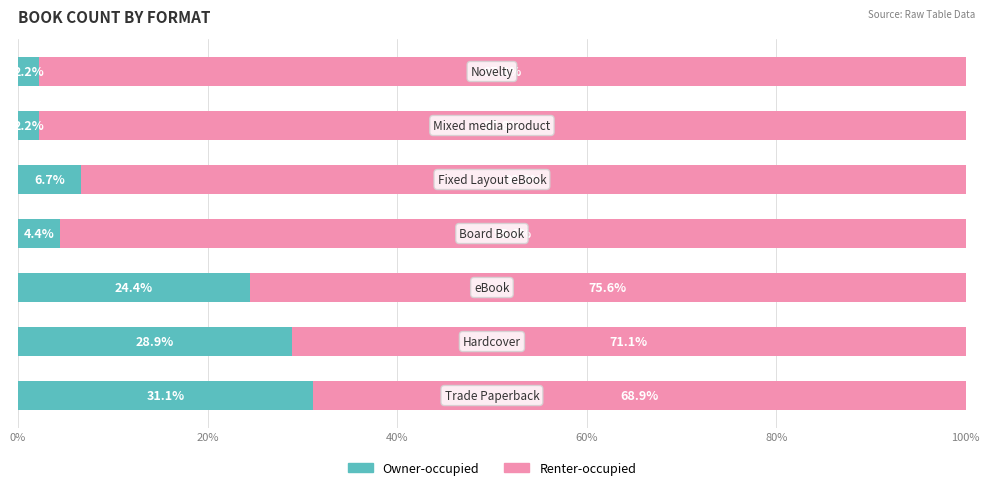

What is the minimum value for Owner-occupied?

2.2